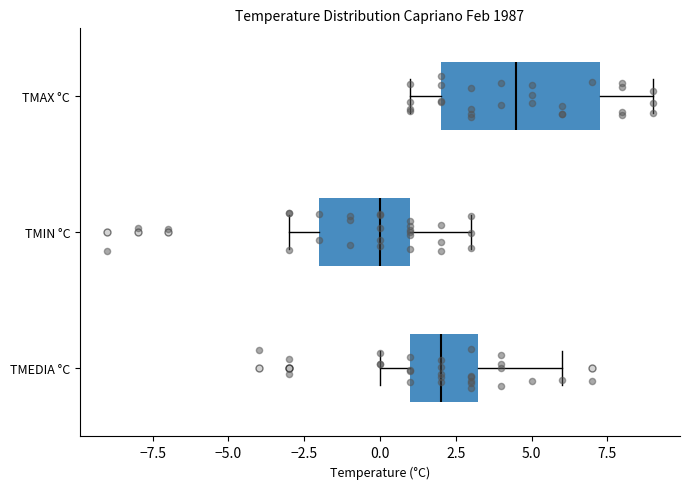

Reading bottom to top, read every box against the x-axis: the position of its median line, the range the box covers, and the ends of its whiskers. The values are not printed on the chart, so give them approximately, as read against the axis.

TMEDIA °C: median 2.0, box 1.0 to 3.5, whiskers 0.0 to 6.0
TMIN °C: median 0.0, box -2.0 to 1.0, whiskers -3.0 to 3.0
TMAX °C: median 4.5, box 2.0 to 7.5, whiskers 1.0 to 9.0